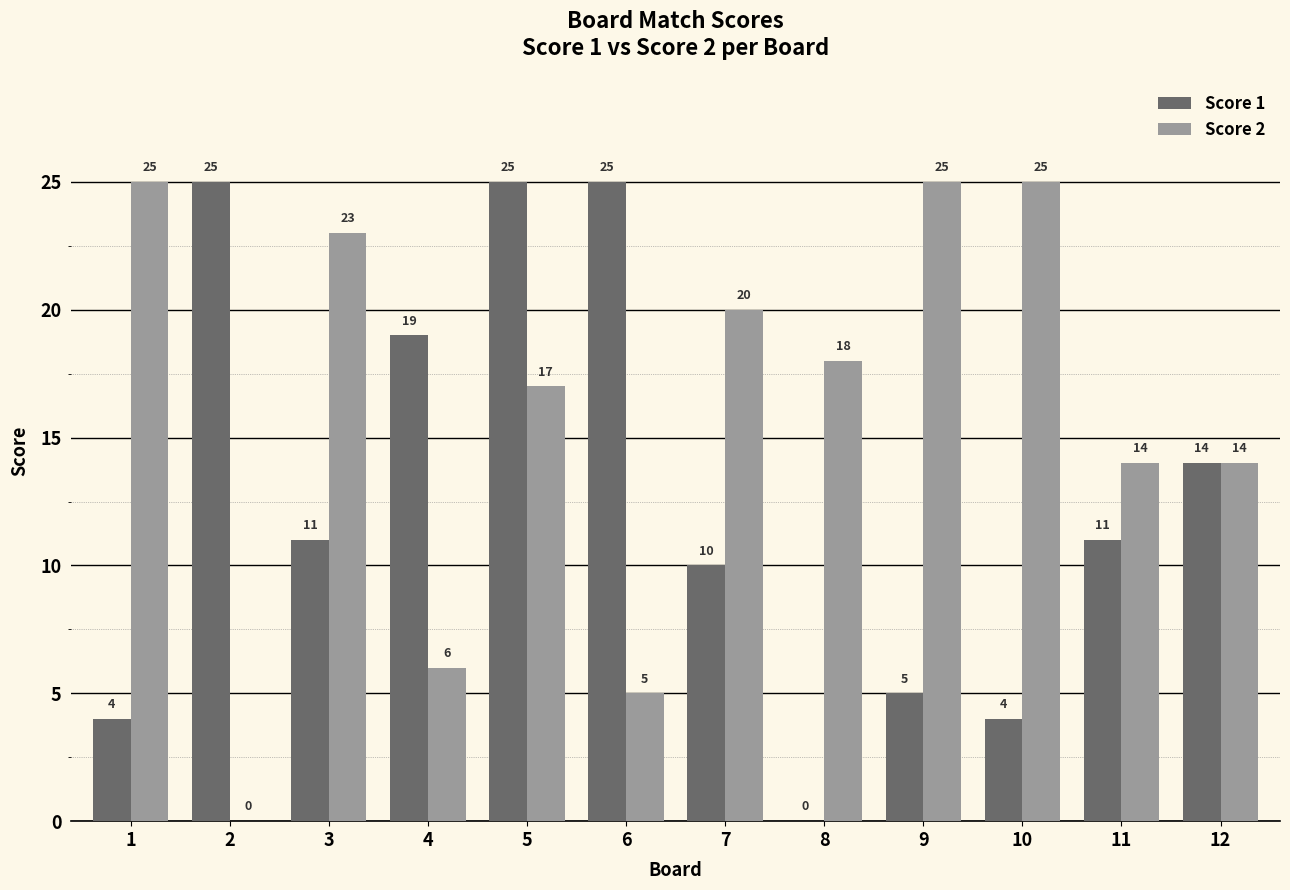

What are all the series names shown in the legend?

Score 1, Score 2